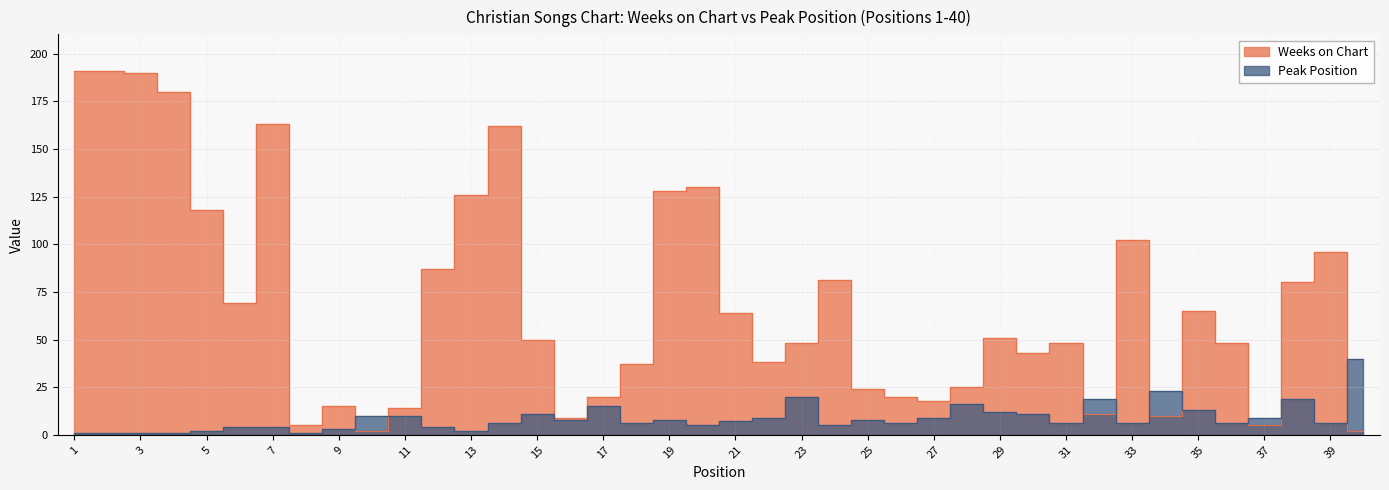

Rank the categories by Weeks on Chart value from lowest to highest.

10, 40, 8, 37, 16, 34, 32, 11, 9, 27, 17, 26, 25, 28, 18, 22, 30, 23, 31, 36, 15, 29, 21, 35, 6, 38, 24, 12, 39, 33, 5, 13, 19, 20, 14, 7, 4, 3, 1, 2